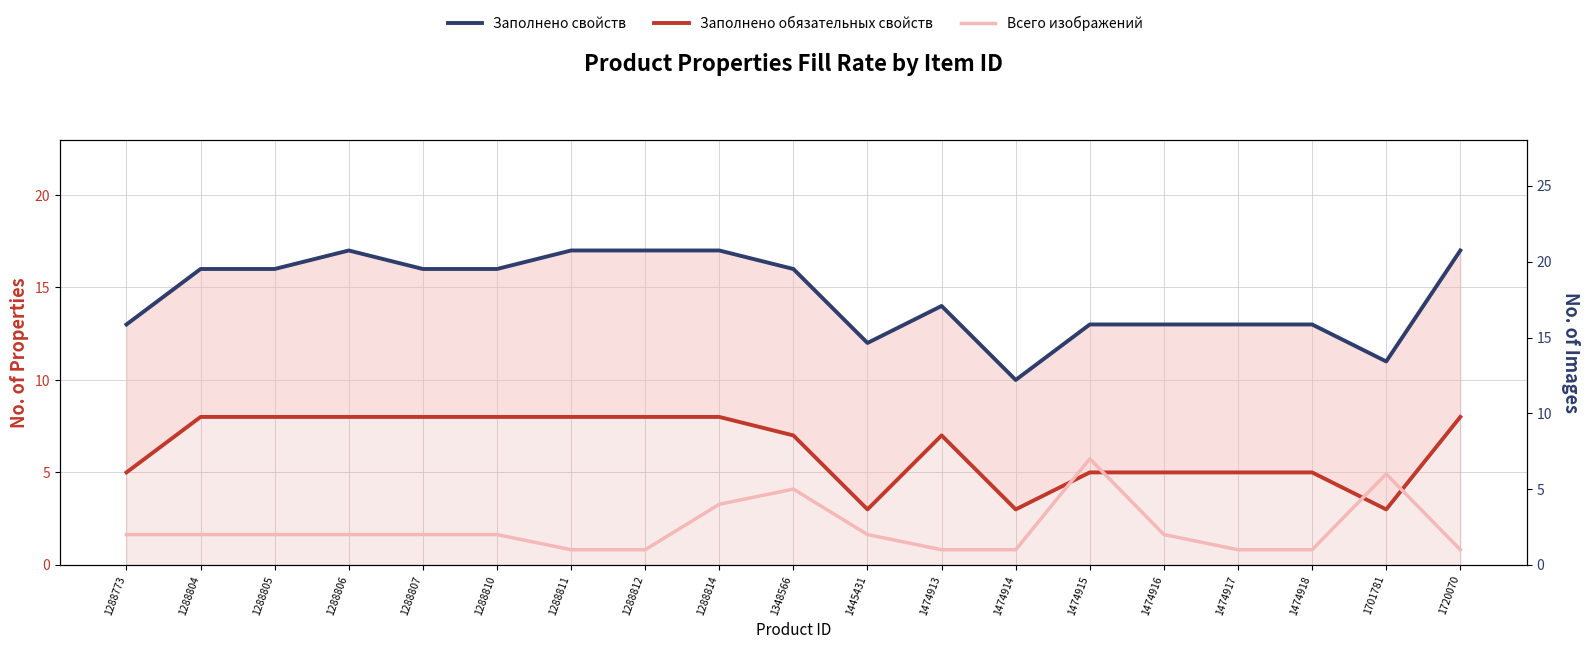

What is the highest value of the Заполнено обязательных свойств series?

8